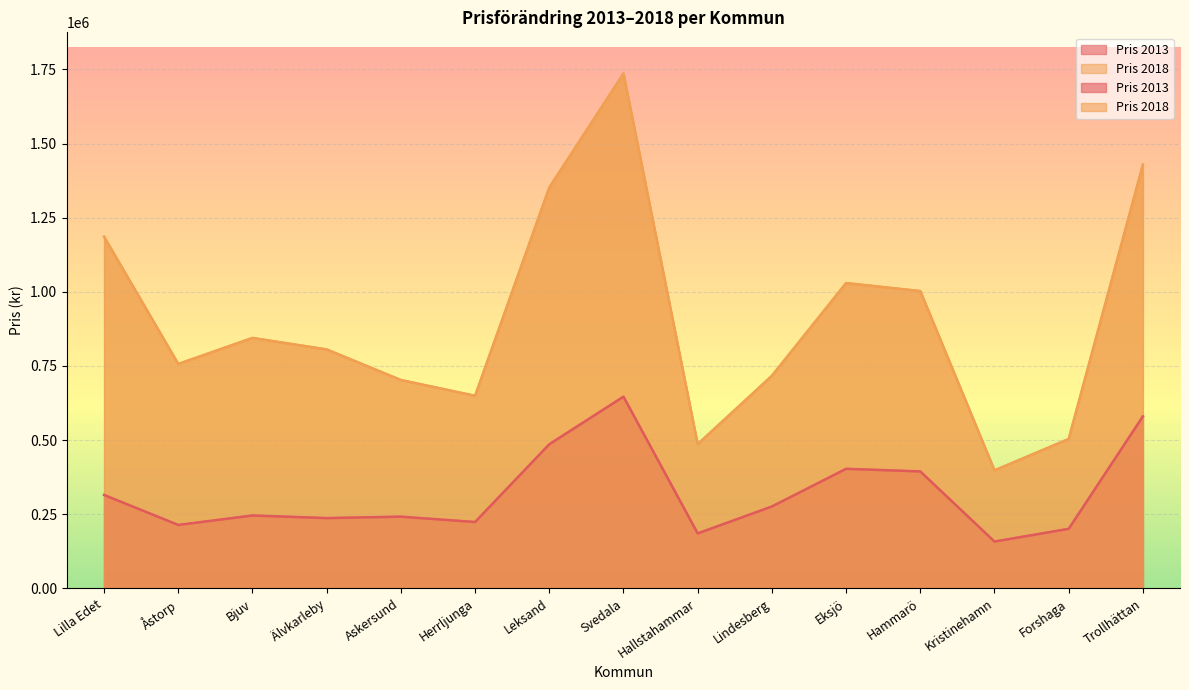

Between Askersund and Herrljunga, which series saw the biggest shift?

Pris 2018